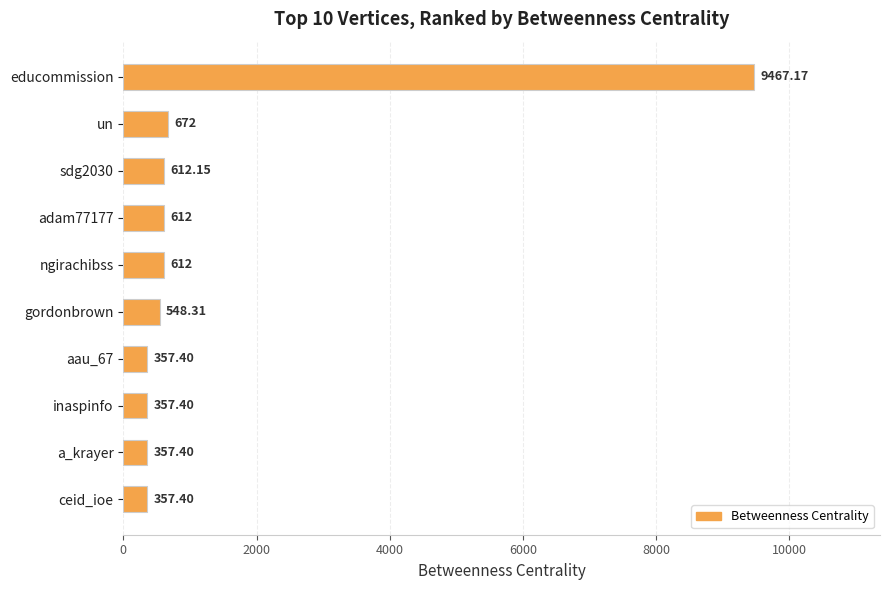

What is the label of the 2nd bar from the top?

un